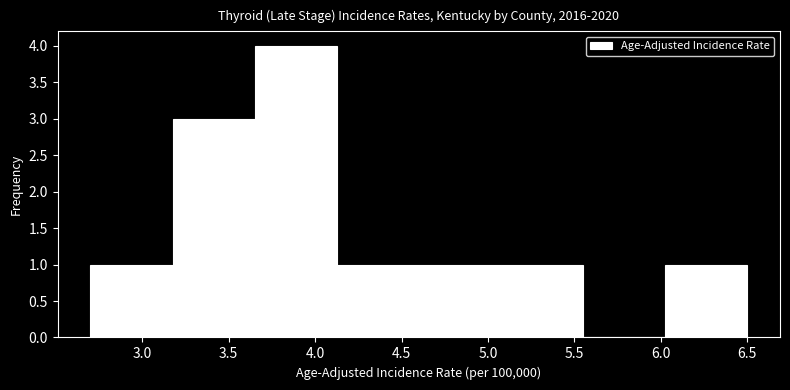

Reading left to right, transcribe this chart: for each bar, give the range it covers on the x-axis and its height. Neither the bar edges nor the heights are printed on the chart, so give them approximately, as read against the axes.

2.700 to 3.175: 1
3.175 to 3.650: 3
3.650 to 4.125: 4
4.125 to 4.600: 1
4.600 to 5.075: 1
5.075 to 5.550: 1
5.550 to 6.025: 0
6.025 to 6.500: 1